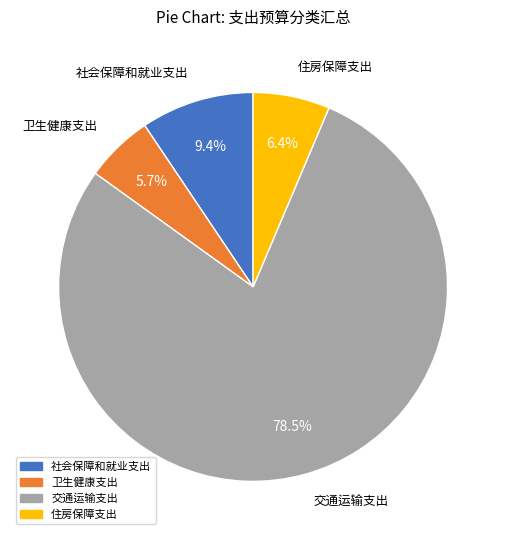

What portion of the pie excludes 社会保障和就业支出?

90.6%